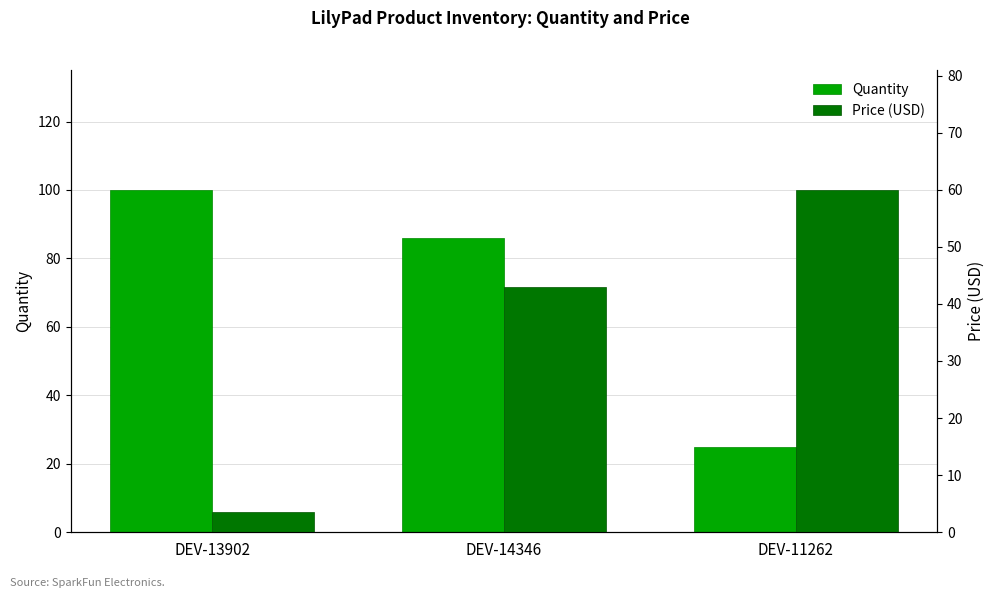

Are the bars horizontal?

No